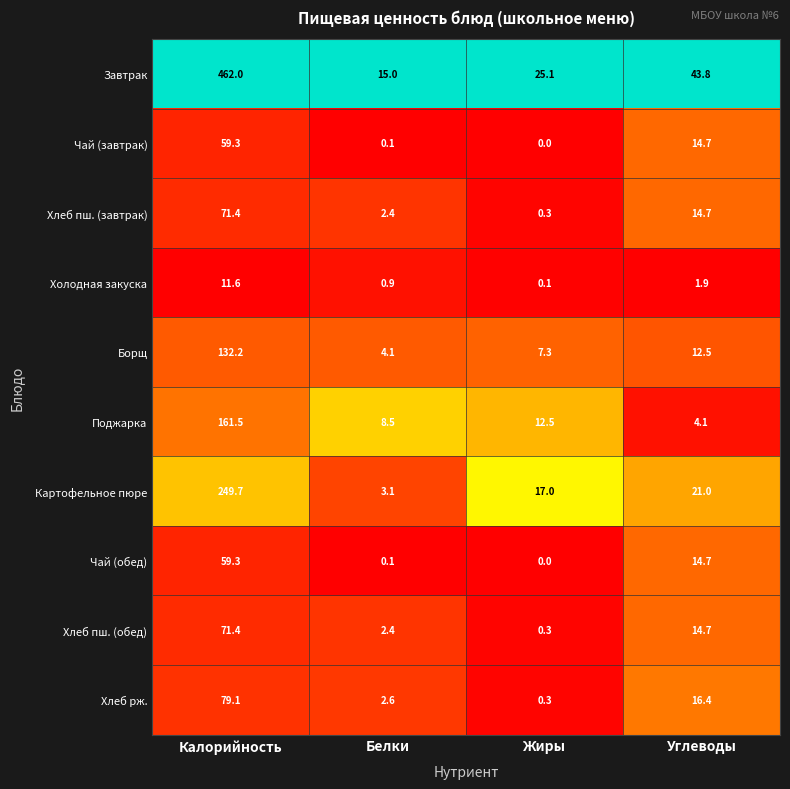

At which category does the chart reach its minimum across all series?

Жиры